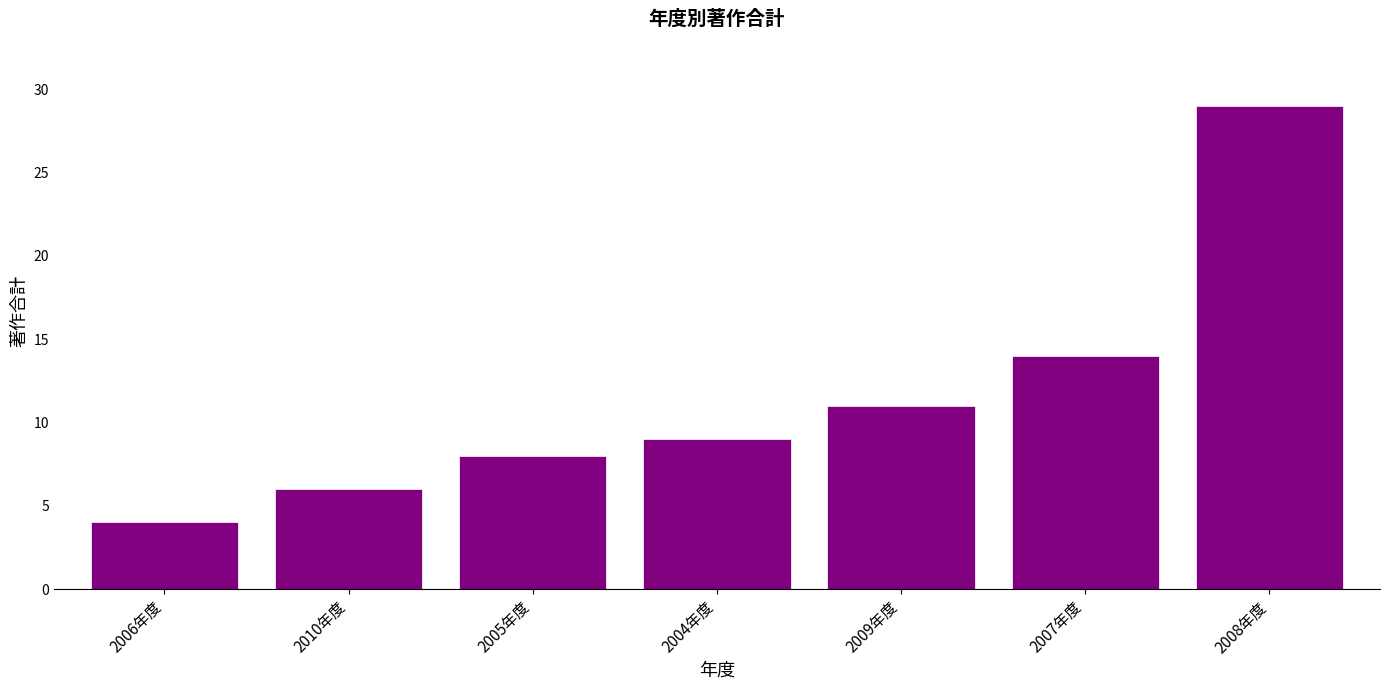

Which has a higher value, 2007年度 or 2005年度?

2007年度